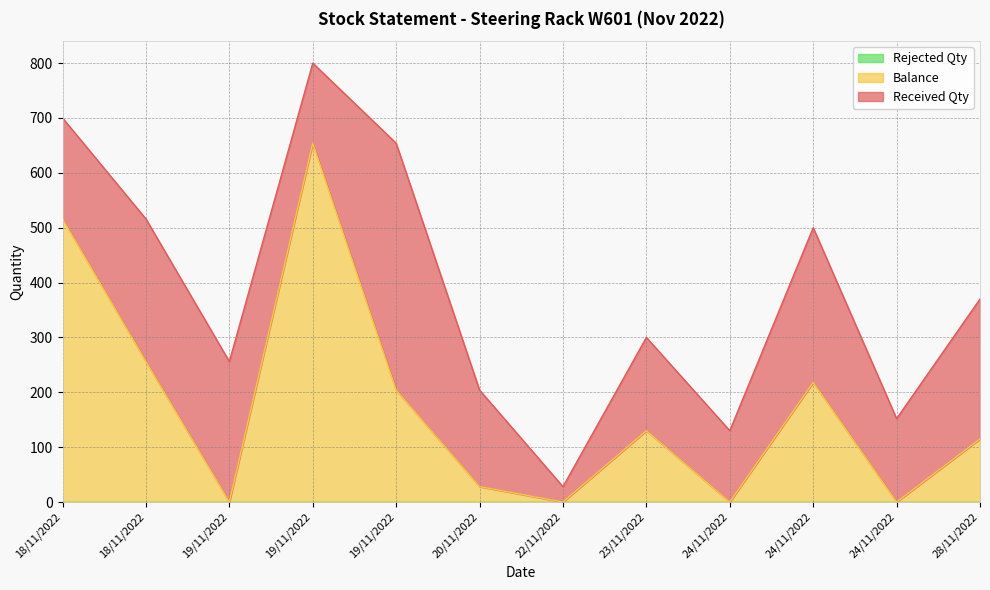

What is the spread (max minus min) of values at 19/11/2022?

256